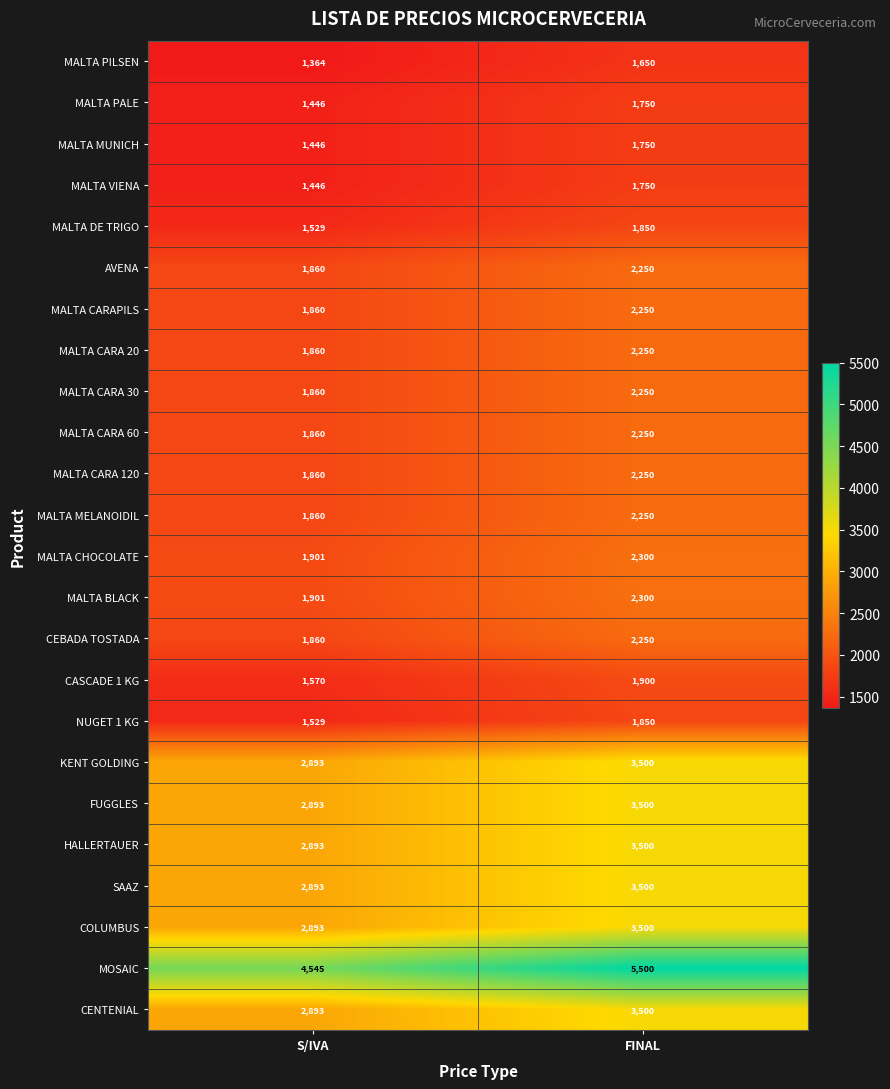

Which series has the largest total across all categories?

MOSAIC